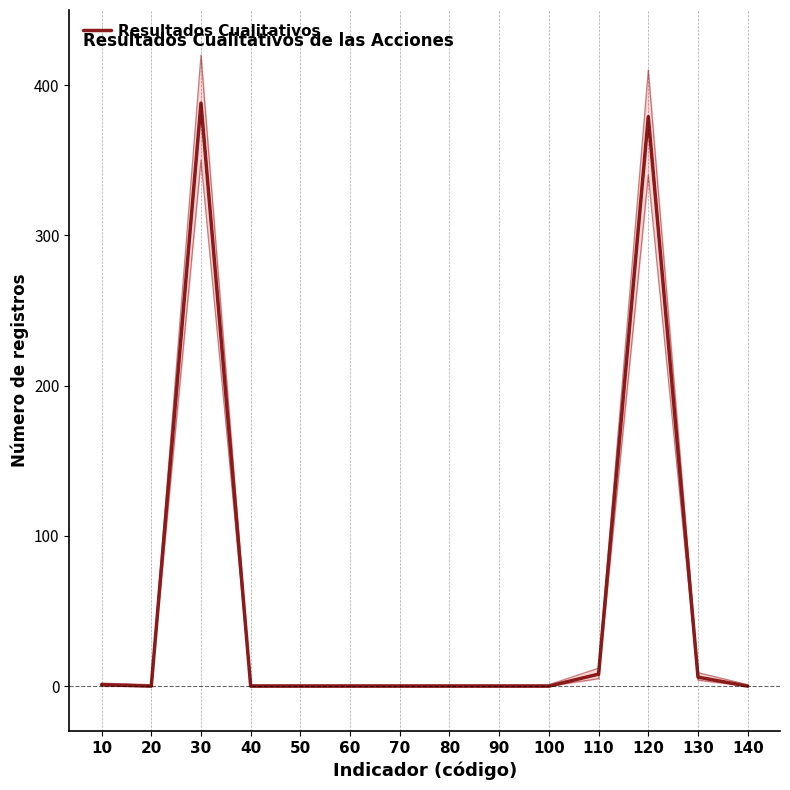

How many points are higher than both their immediate neighbors (excluding endpoints)?

2